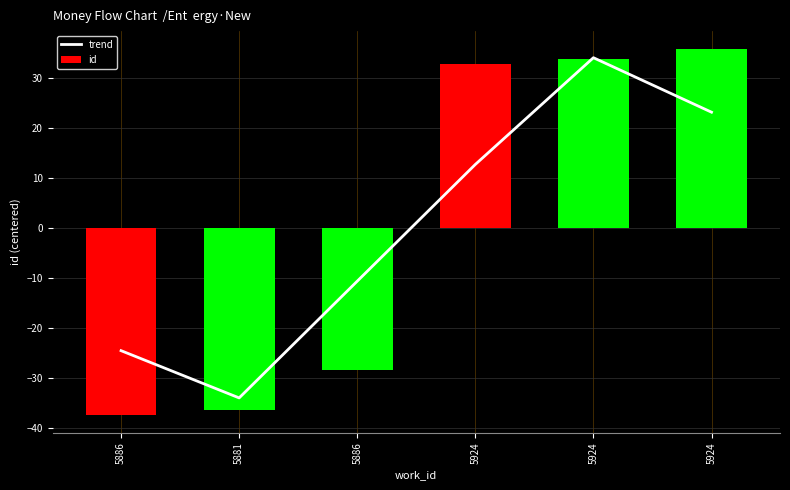

The value of id at 5886 is -15.3. True or false?

False